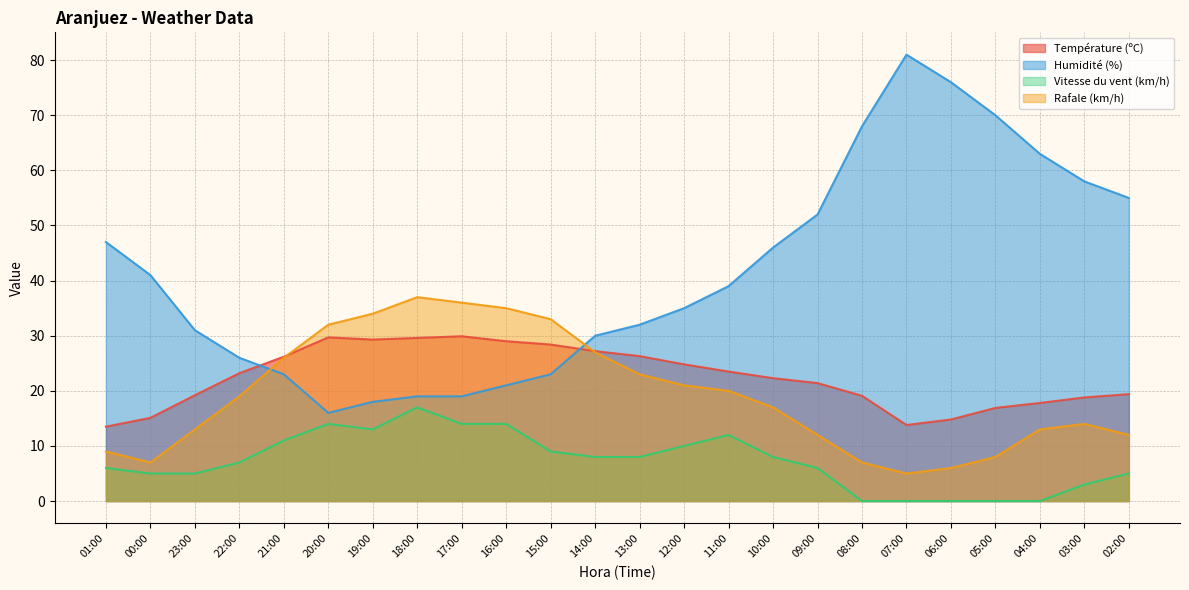

Which series has the largest total across all categories?

Humidité (%)